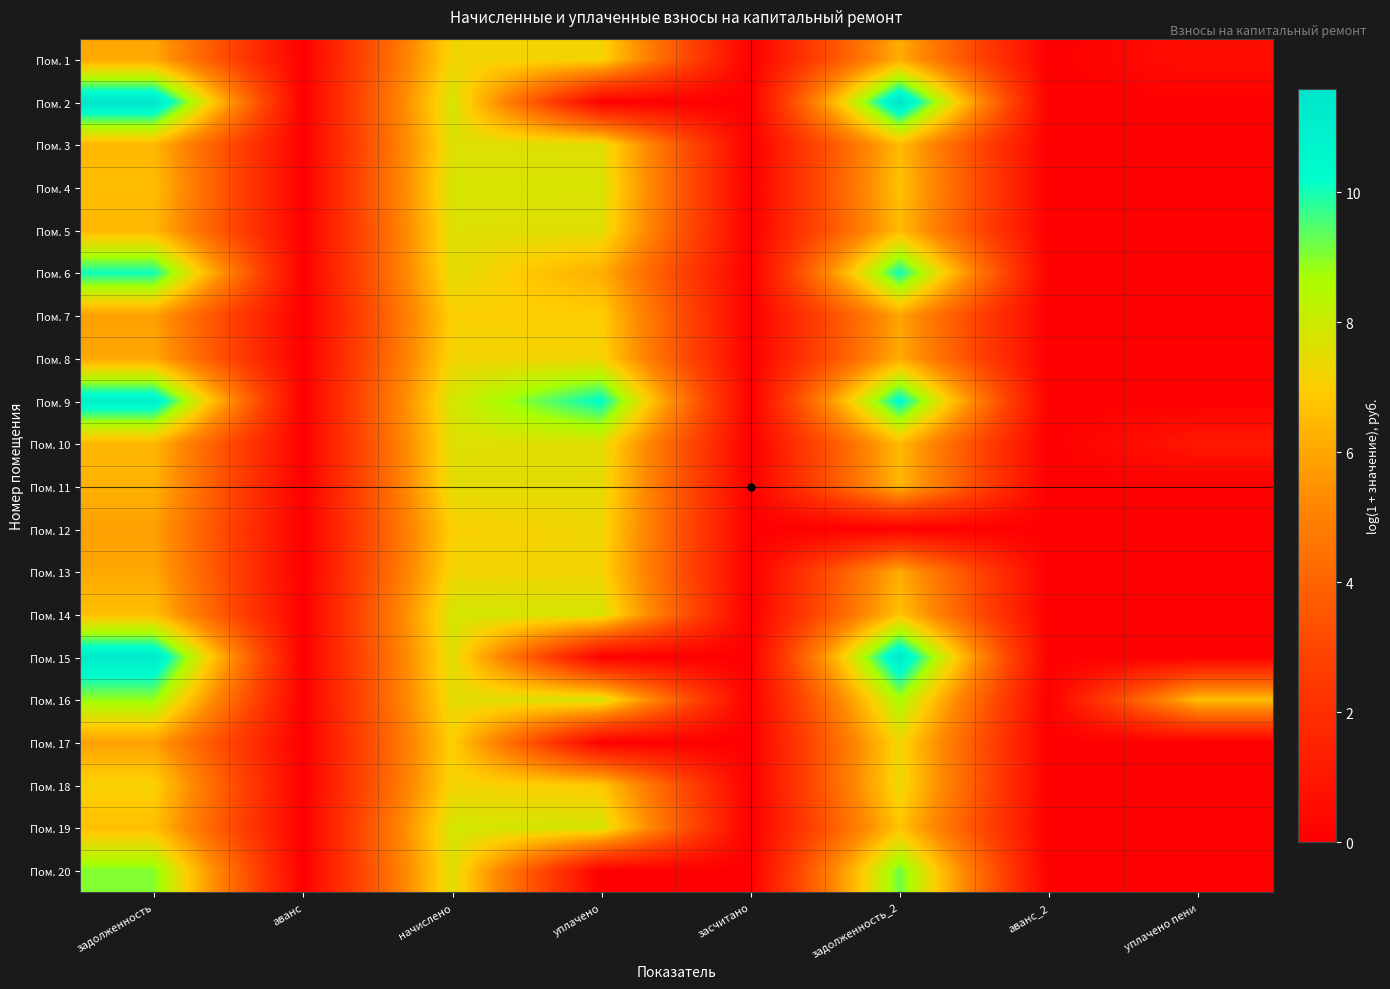

What is the difference between the highest and lowest values at уплачено?

10.3